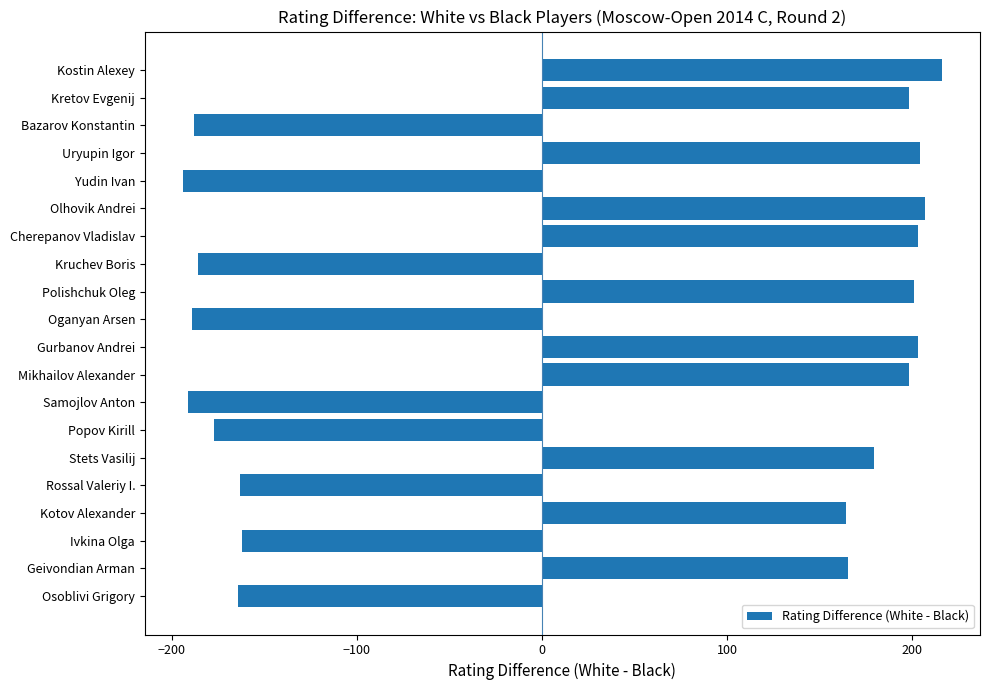

Where is the data nearest to the value 11?

Kotov Alexander